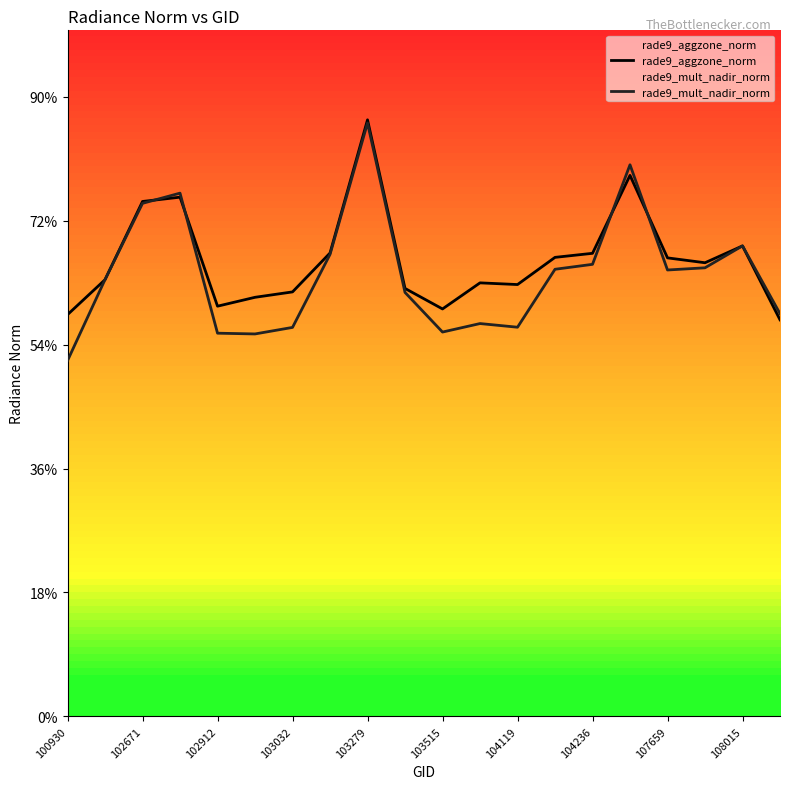

What is the difference between the highest and lowest values at 107659?

0.1